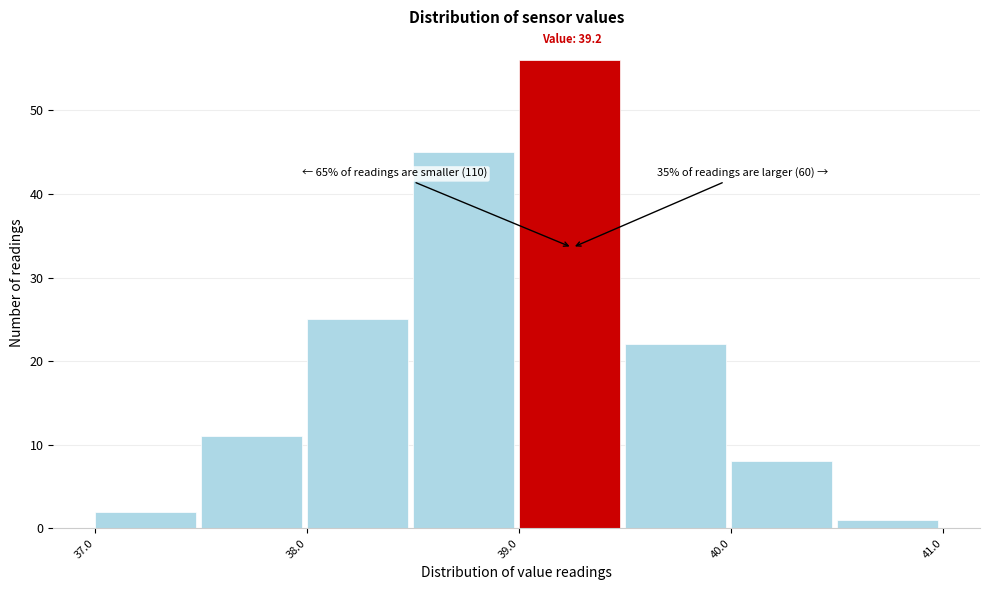

Over which range of the x-axis is the bar tallest?

39.0 to 39.5